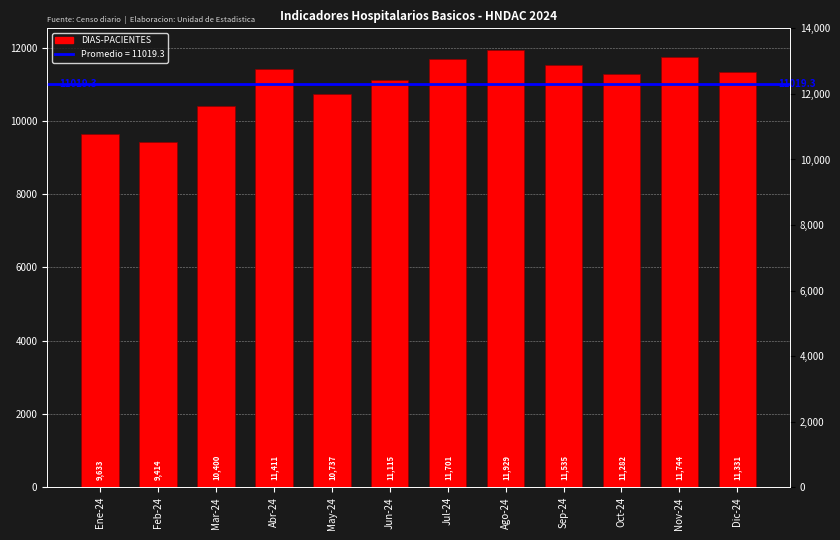

Rank the categories by value from lowest to highest.

Feb-24, Ene-24, Mar-24, May-24, Jun-24, Oct-24, Dic-24, Abr-24, Sep-24, Jul-24, Nov-24, Ago-24